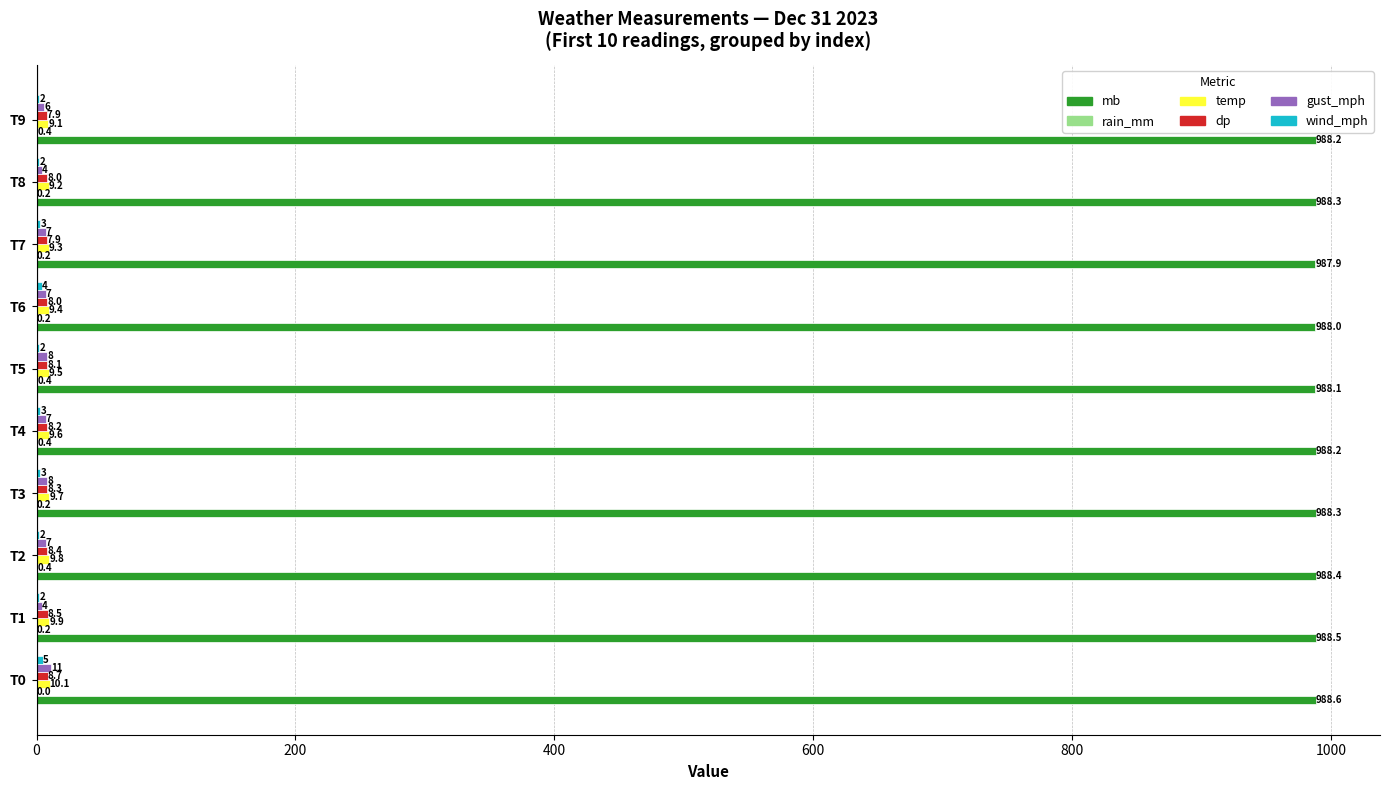

How many data points does each series have?

10